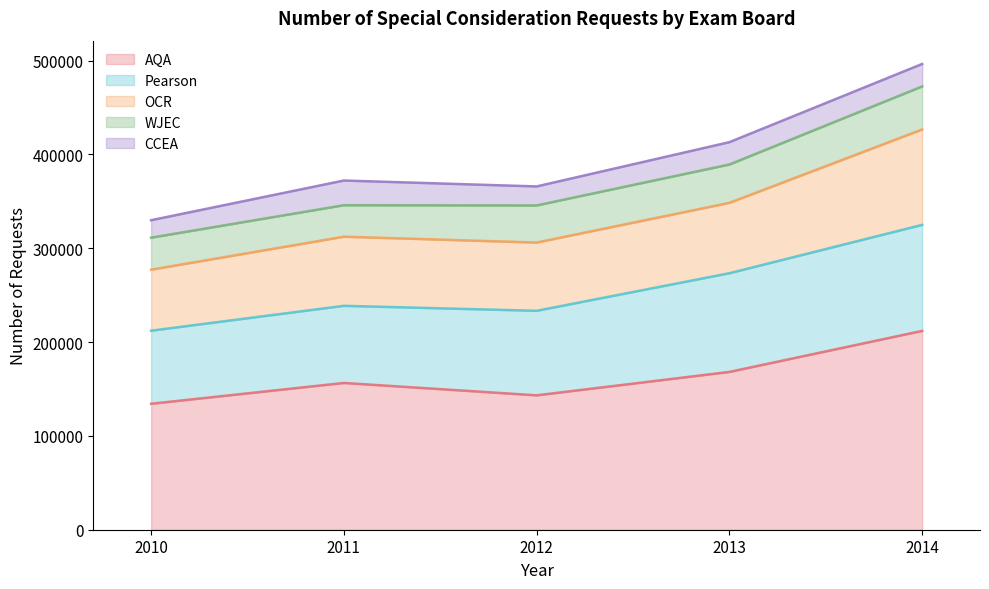

How many data points does each series have?

5